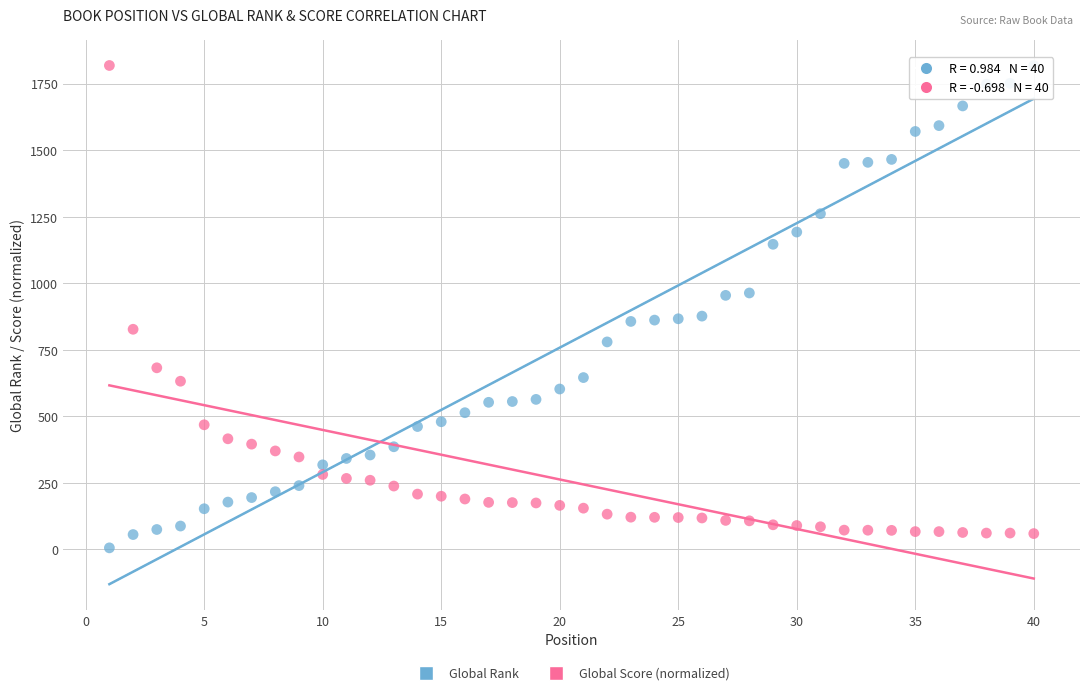

What is the X range (max minus min) for the scatter plot?

39.0